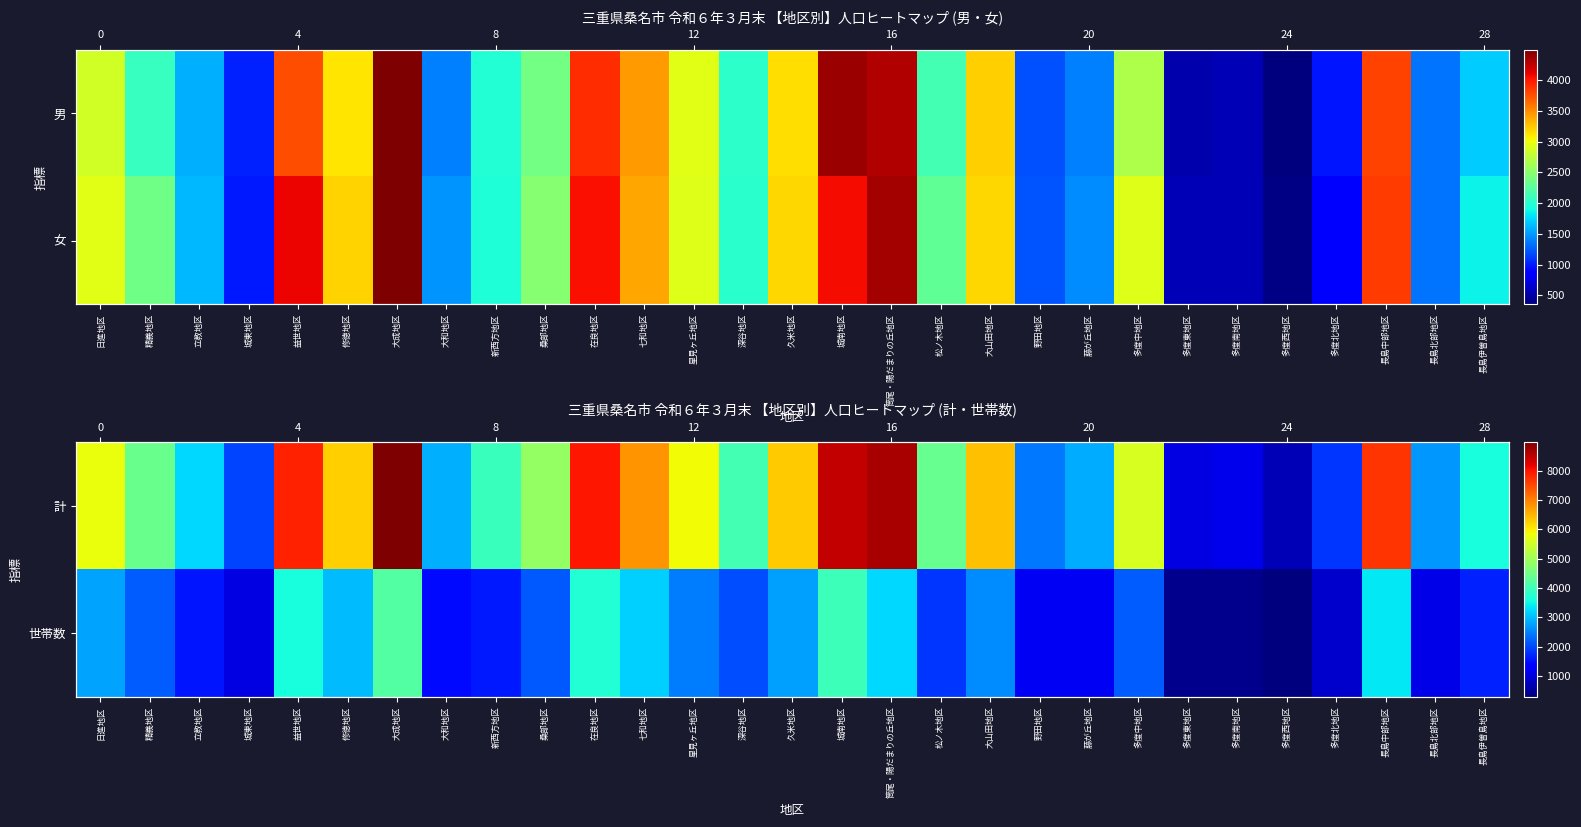

What value does the 世帯数 series have at 城東地区, to the nearest 100?

1000